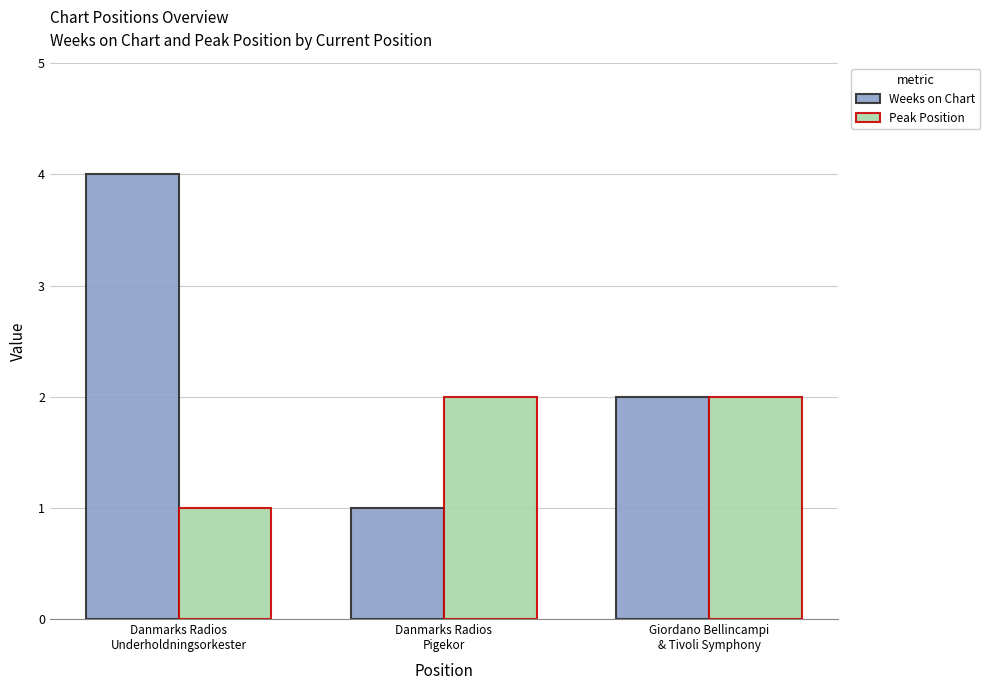

Where is Peak Position nearest to the value 1?

Danmarks Radios
Underholdningsorkester